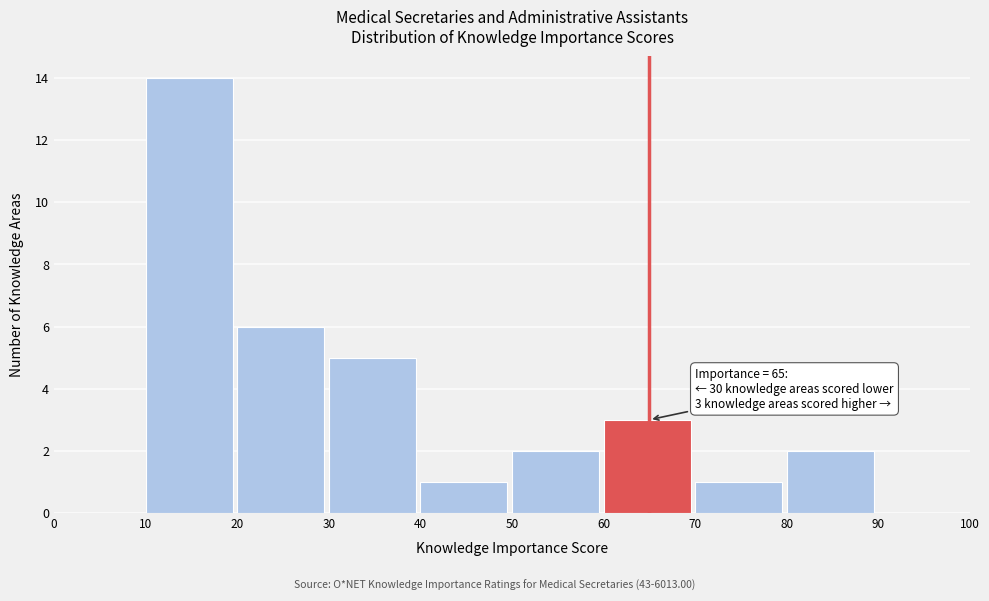

Which range on the x-axis has the tallest bar?

10 to 20